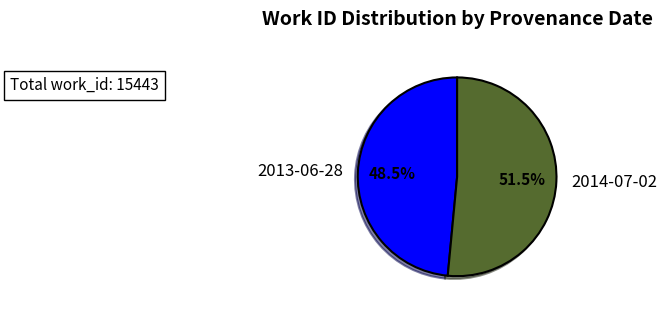

True or false: 2014-07-02 accounts for 65% of the total.

False